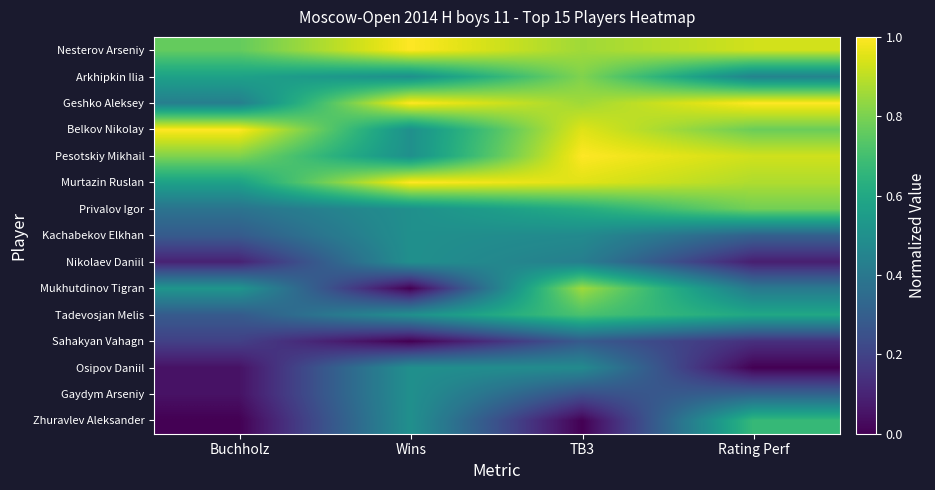

What is the spread (max minus min) of values at Wins?

1.0